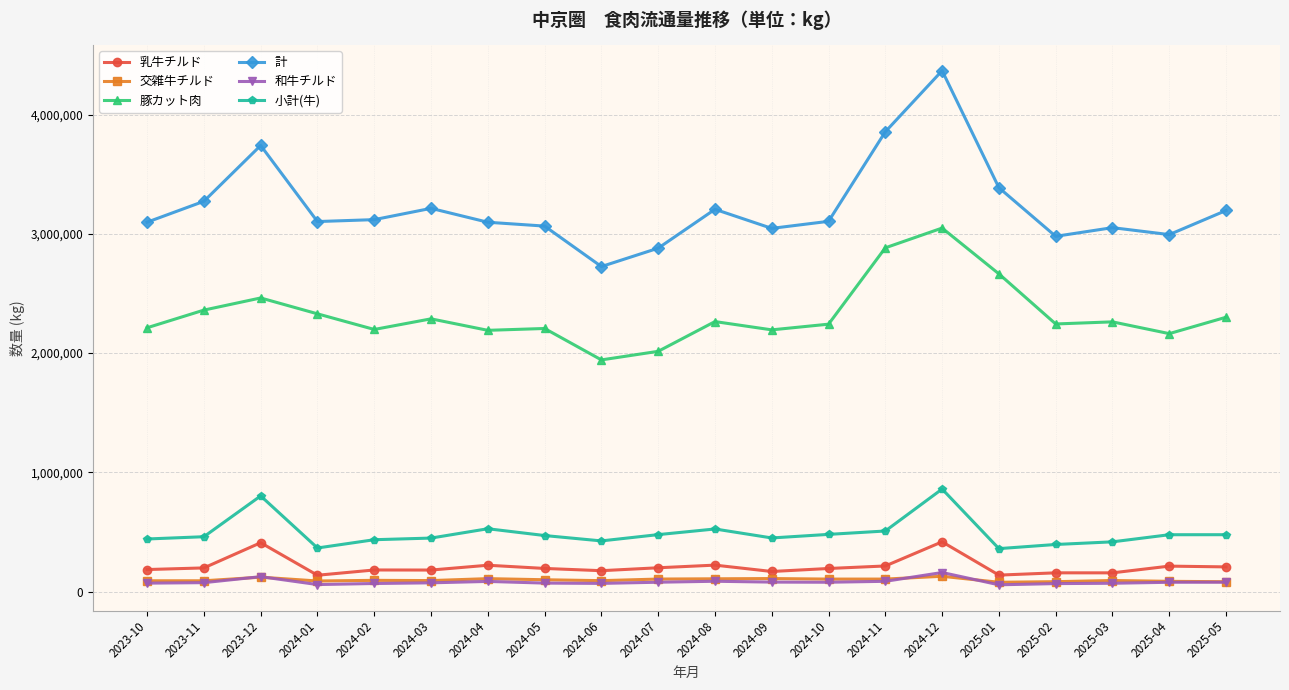

What is the label of the 5th point from the right?

2025-01